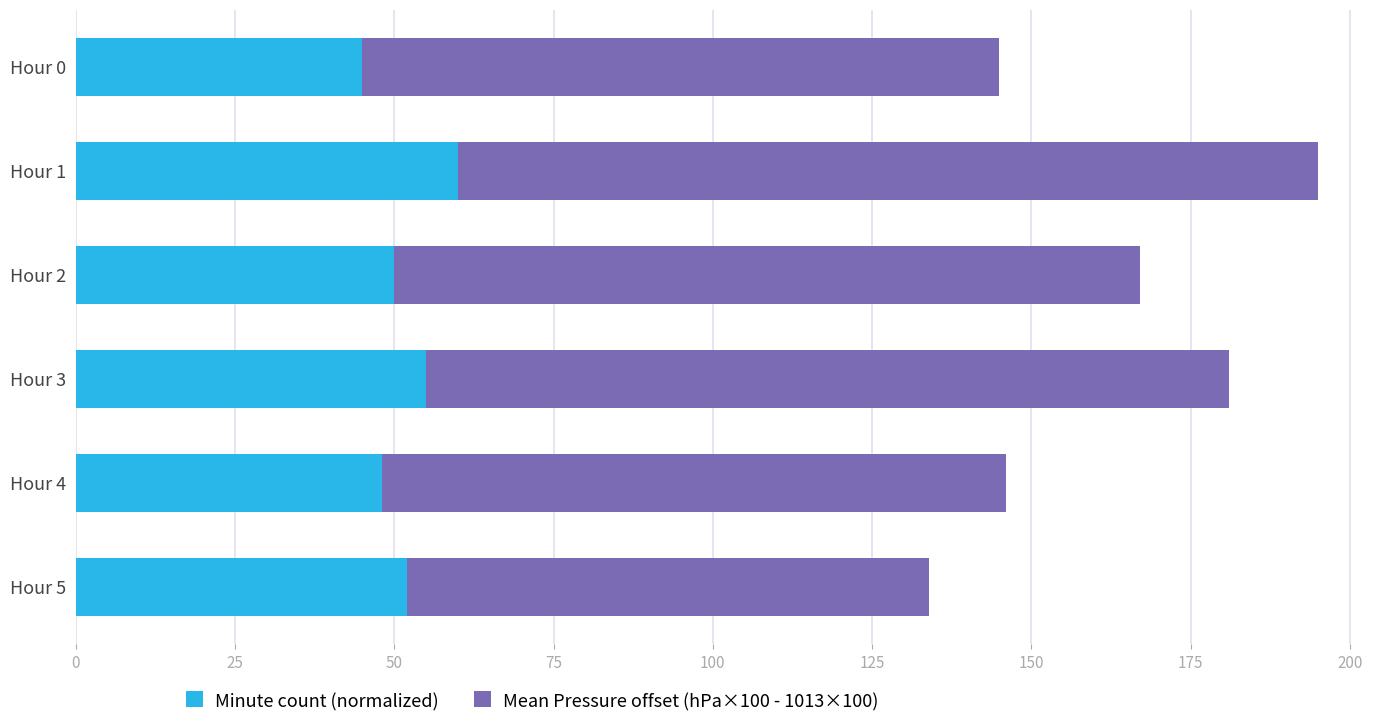

What is the difference between the second highest and minimum values in the Minute count (normalized) series?

10